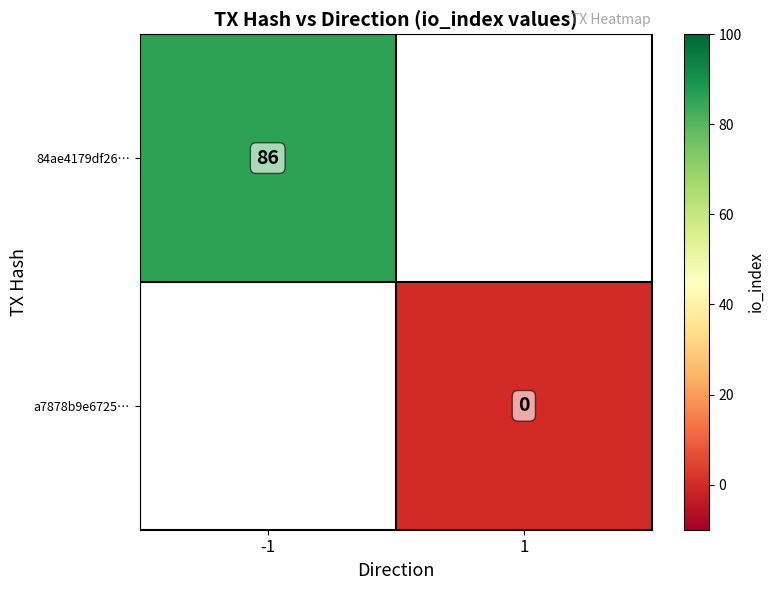

What is the maximum value shown in the chart?

86.0